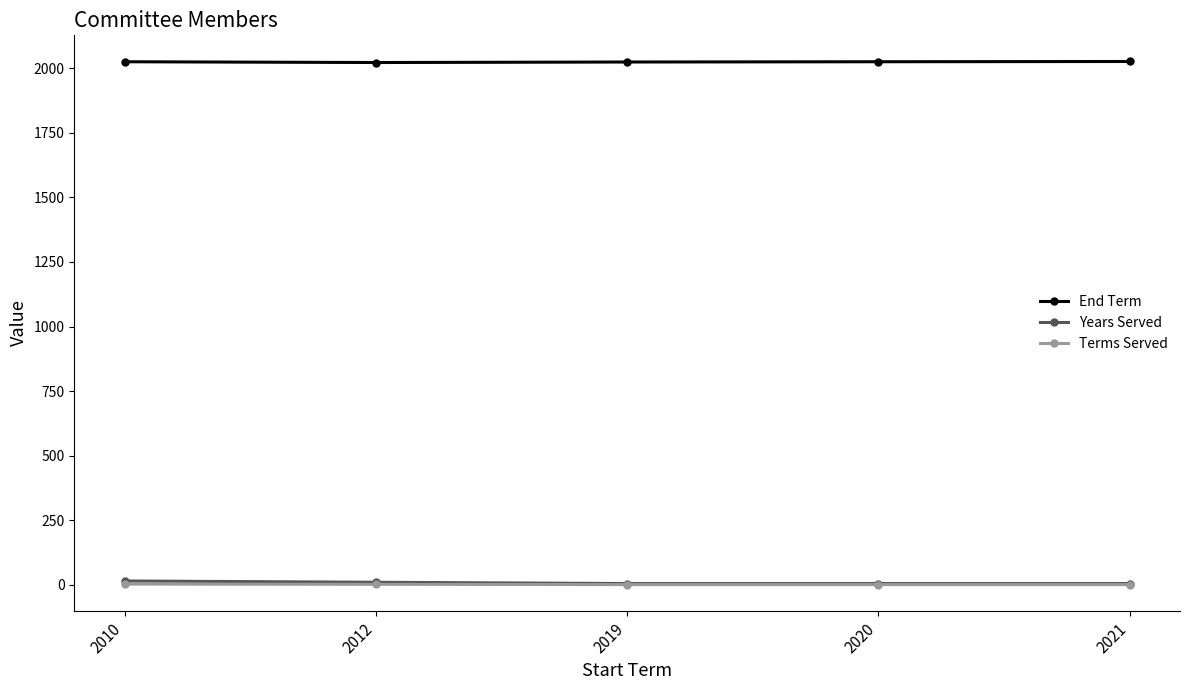

What is the value of the End Term point at the 3rd from the left?

2024